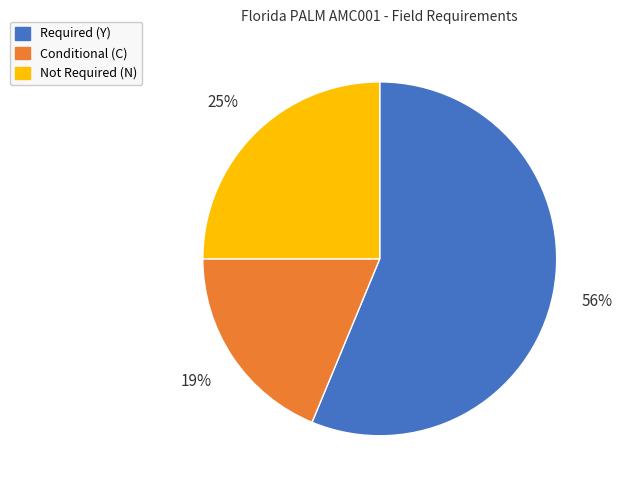

To the nearest percent, what is the average slice percentage?

33%